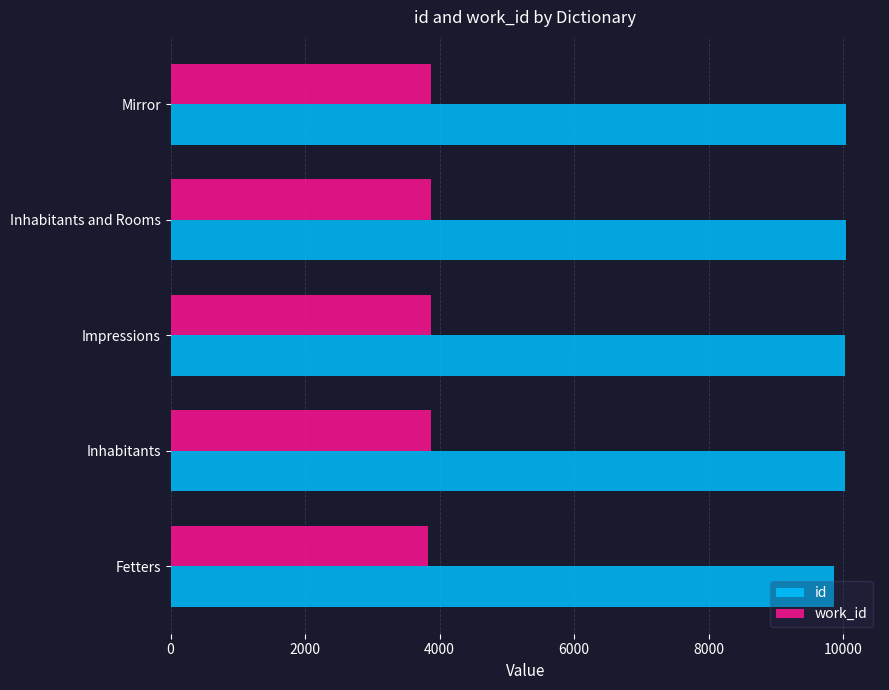

How many values in the work_id series are below 3872?

2